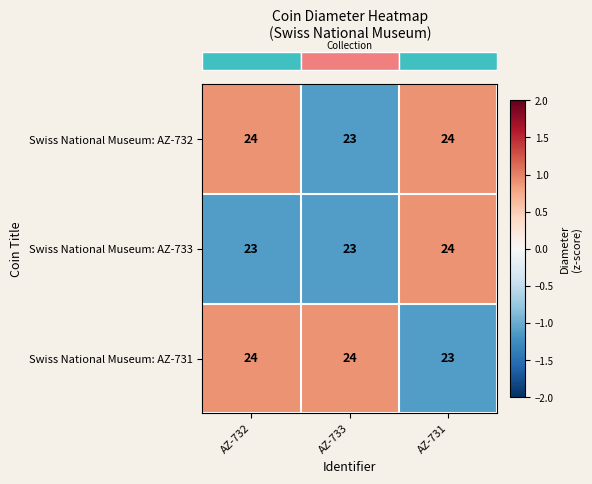

The Swiss National Museum: AZ-733 series shows 31 at AZ-732. True or false?

False